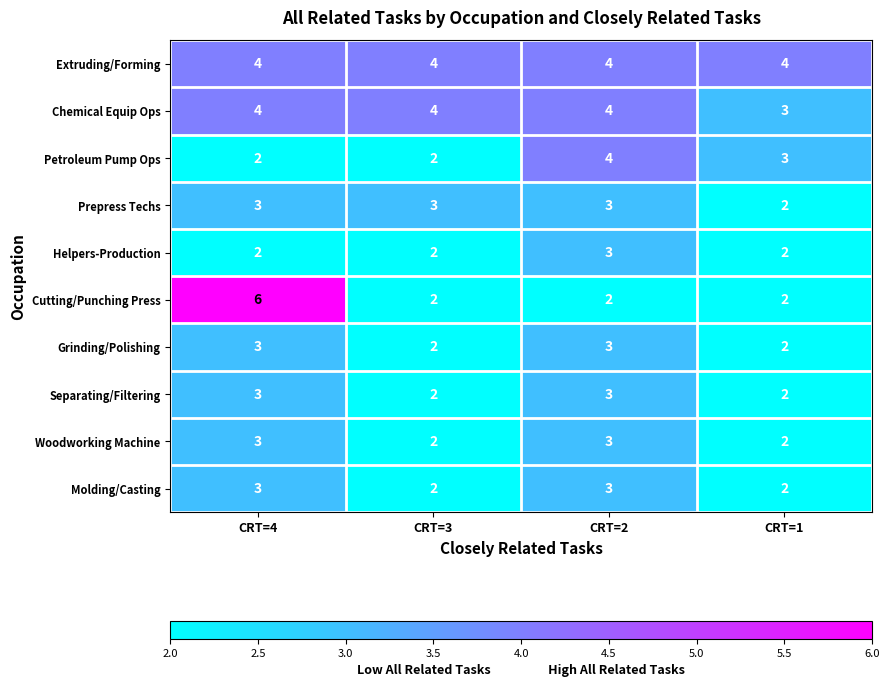

What is the spread (max minus min) of values at CRT=3?

2